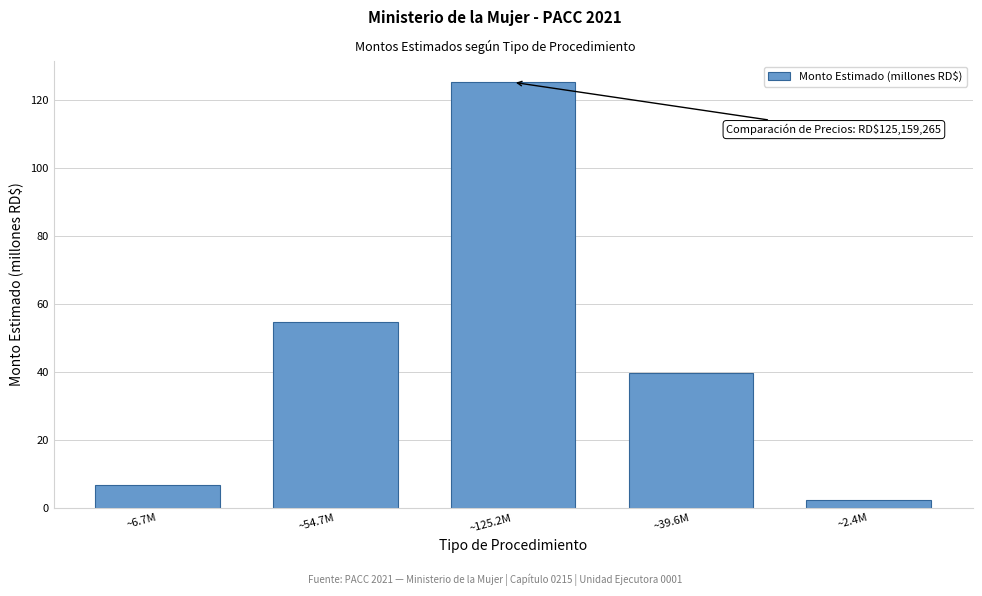

What is the label of the 5th bar from the right?

~6.7M